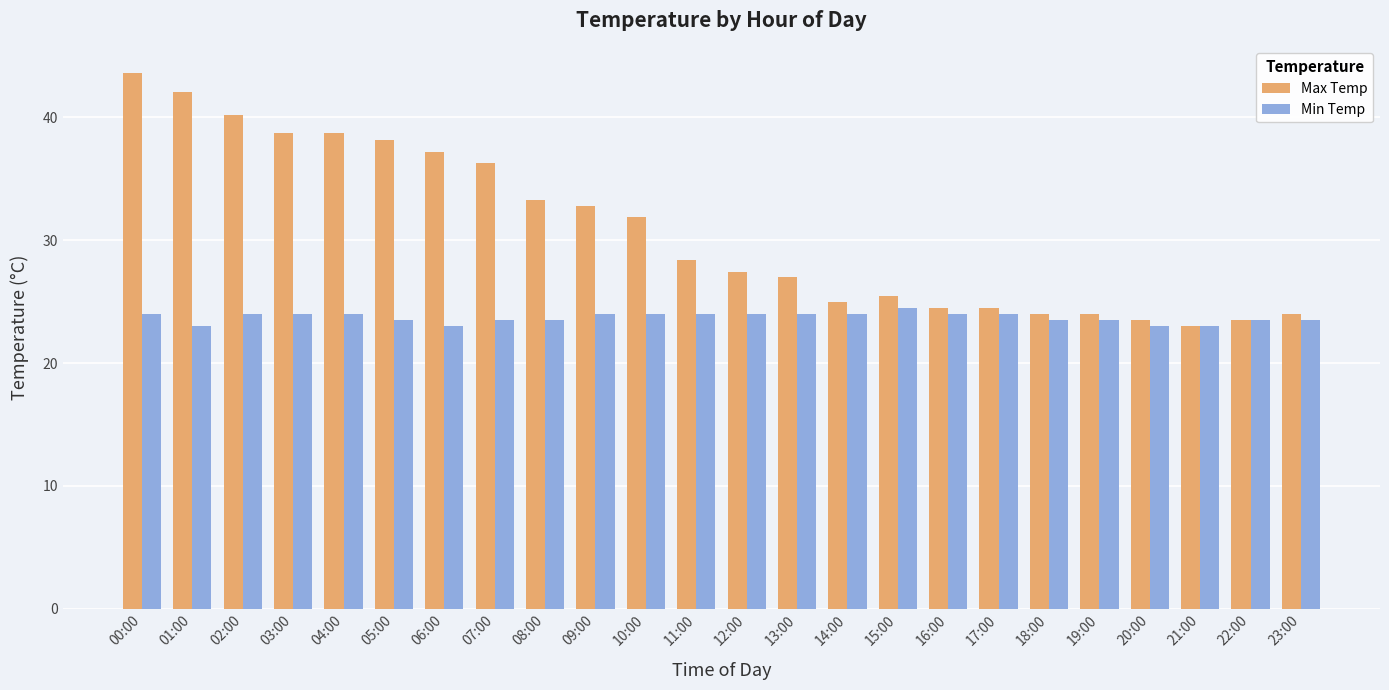

What value does the Min Temp series have at 20:00?

23.0